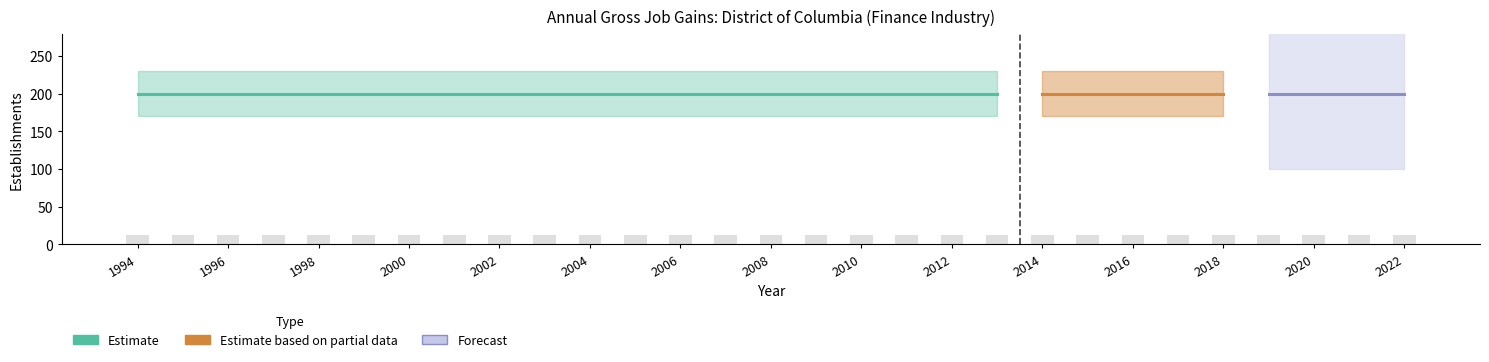

Which has a higher value, 2015 or 2000?

2015